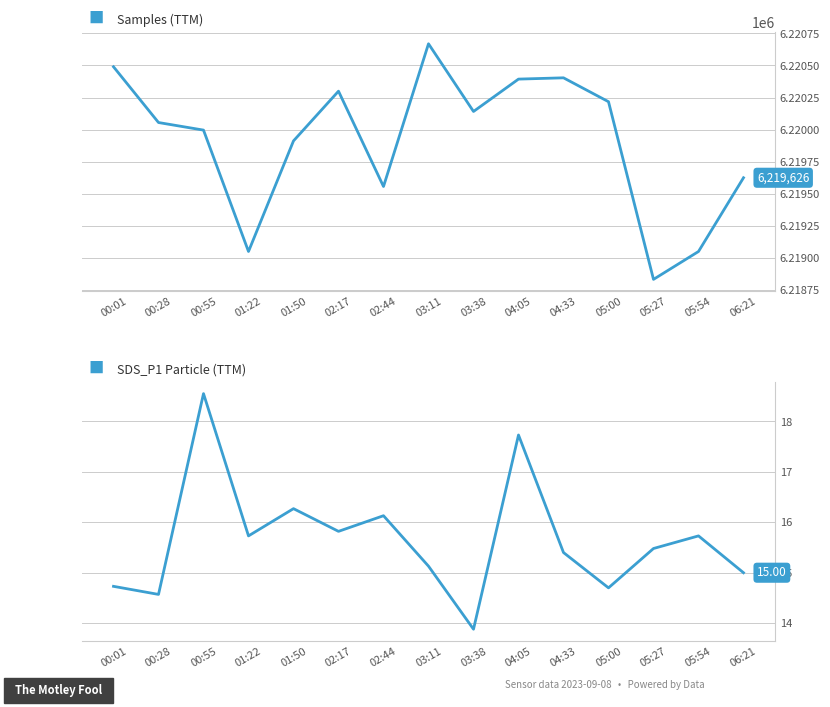

How many data points in SDS_P1 are less than 15?

4